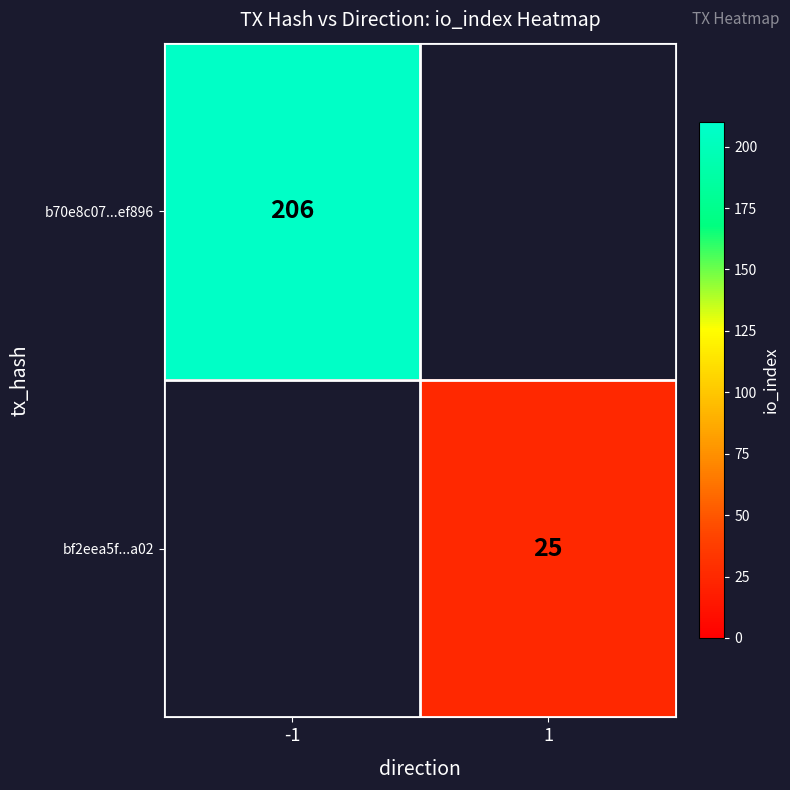

The b70e8c07...ef896 series shows 206 at -1. True or false?

True